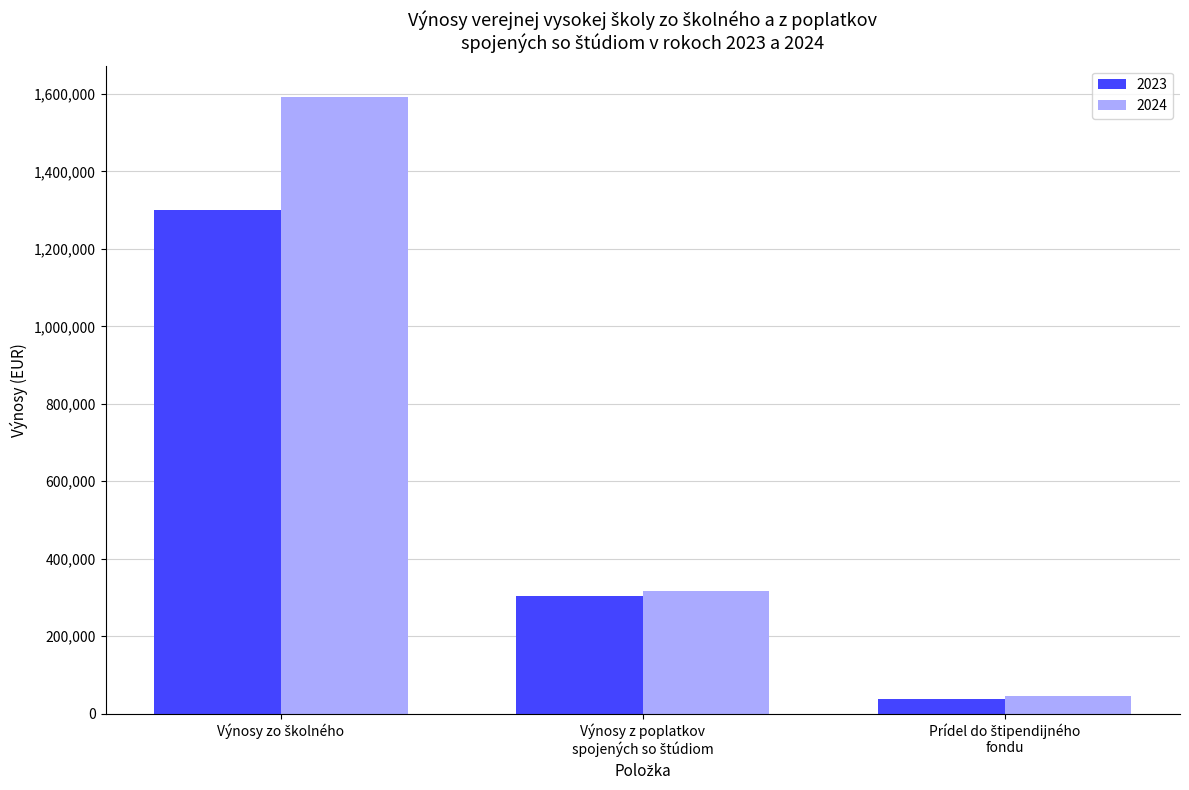

At how many categories does at least one series exceed 406072?

1